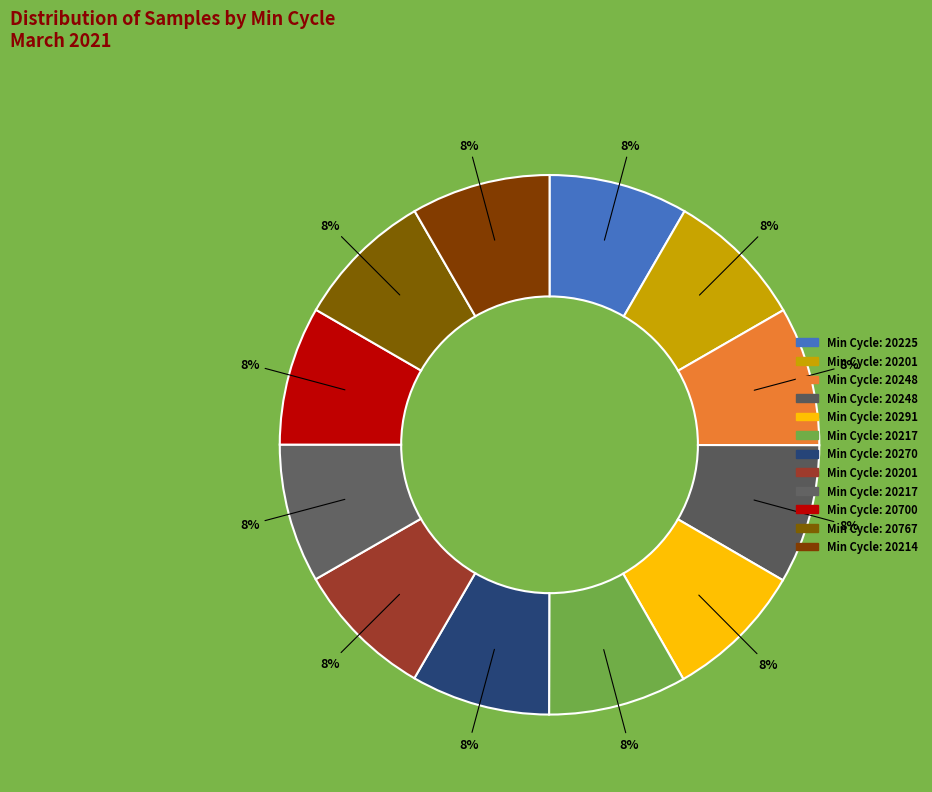

Which category has the biggest portion of the pie?

20291